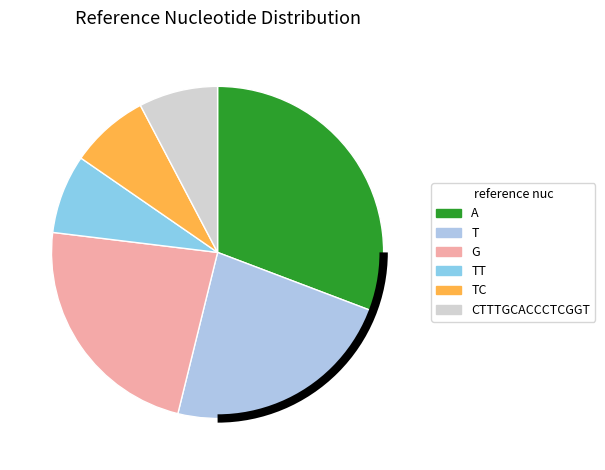

Count the number of slices in the pie.

6